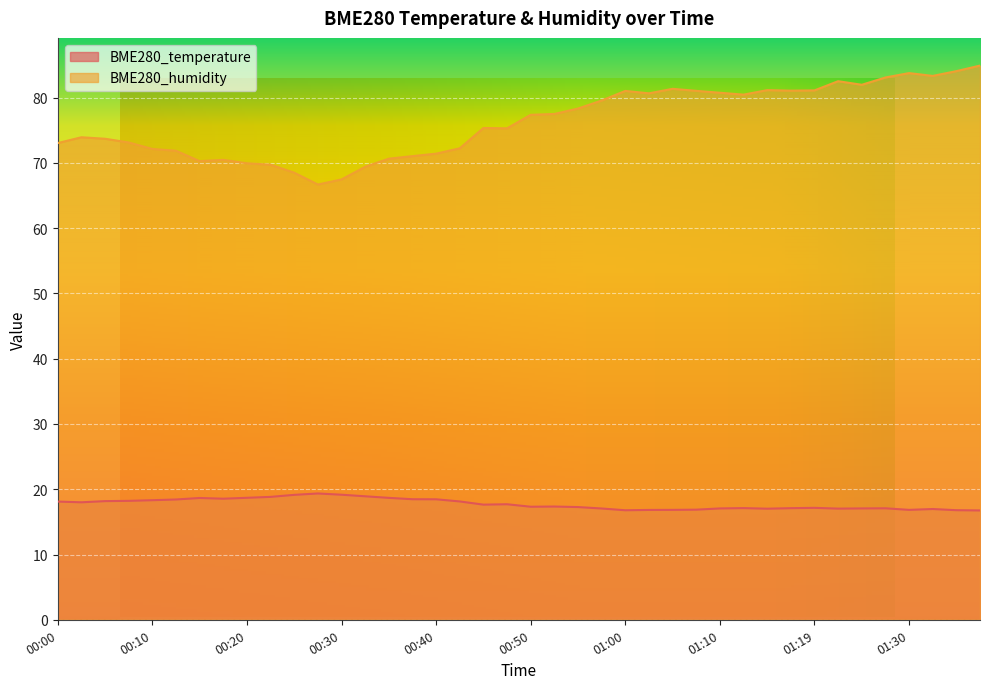

Rank the categories by BME280_humidity value from highest to lowest.

01:37, 01:34, 01:30, 01:32, 01:27, 01:22, 01:24, 01:05, 01:15, 01:19, 01:17, 01:07, 01:00, 01:10, 01:02, 01:12, 00:57, 00:55, 00:52, 00:50, 00:45, 00:47, 00:03, 00:05, 00:08, 00:00, 00:42, 00:10, 00:13, 00:40, 00:37, 00:35, 00:18, 00:15, 00:20, 00:22, 00:32, 00:25, 00:30, 00:27